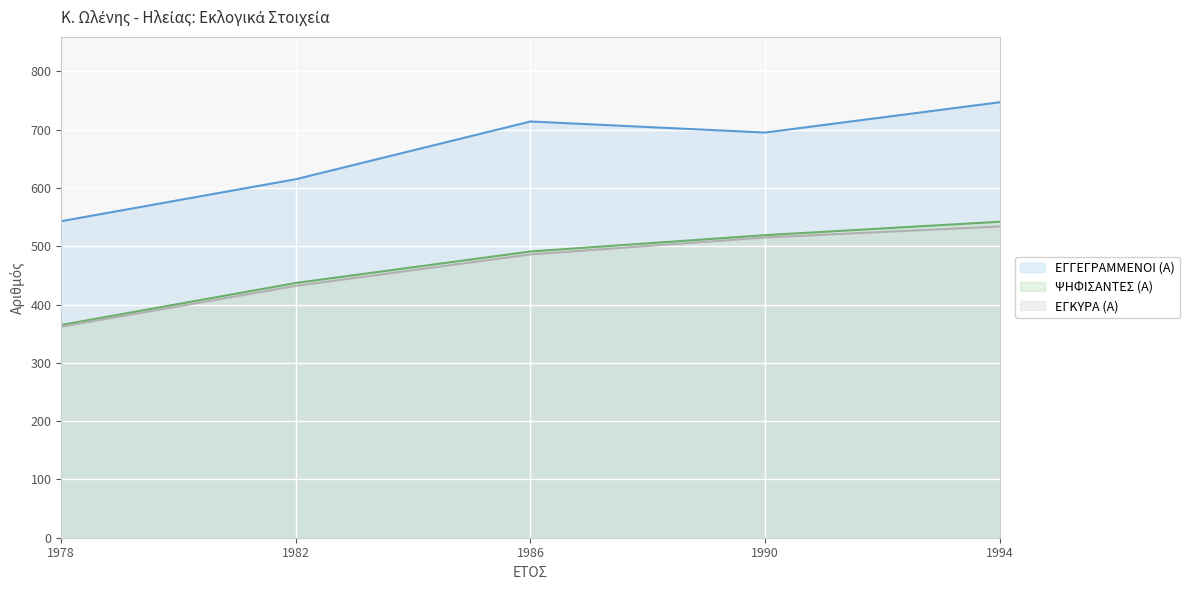

Does the chart display data point markers on the line(s)?

No